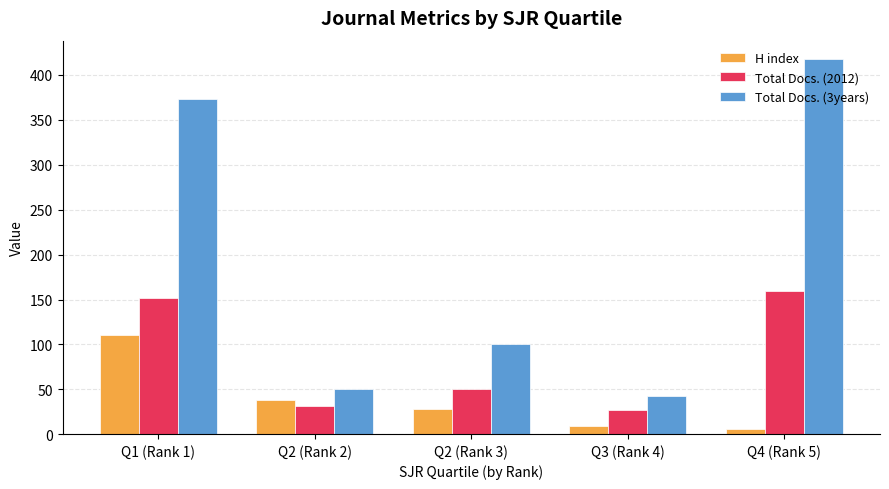

Which series has the largest total across all categories?

Total Docs. (3years)